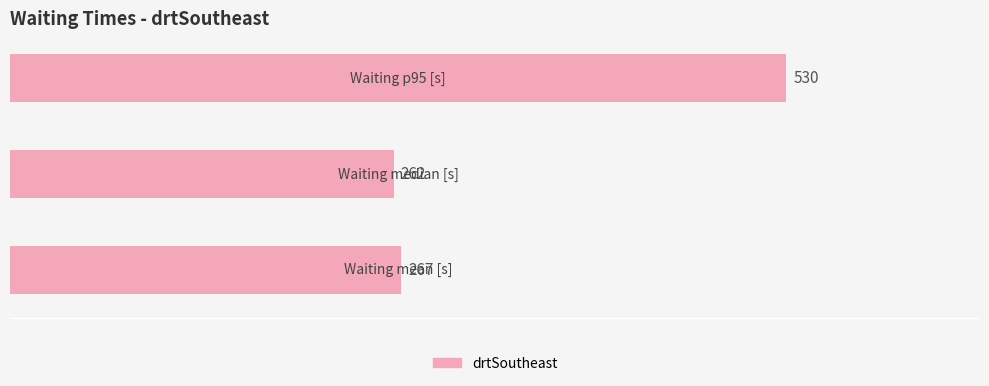

Reading bottom to top, what are all the values shown in this chart?

267	262	530